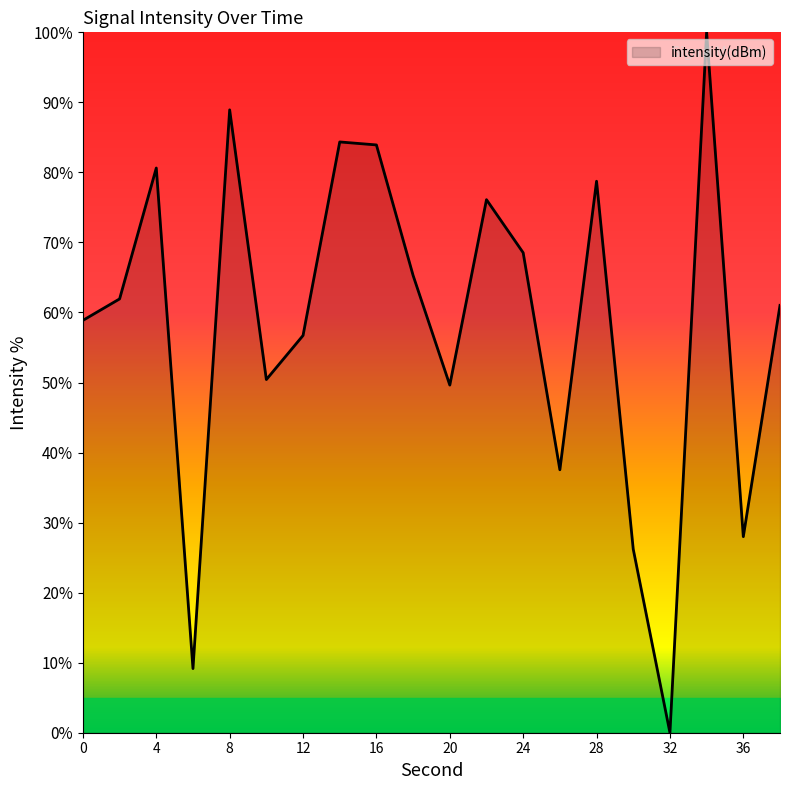

What is the maximum value shown in the chart?

100.0